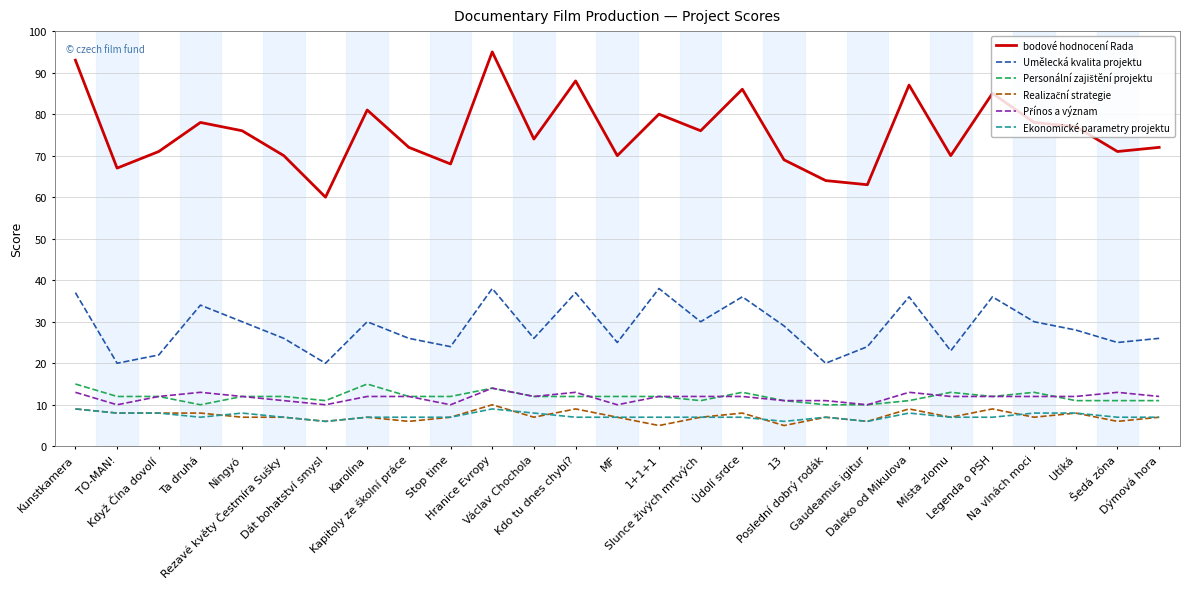

Which series has the largest range (max minus min)?

bodové hodnocení Rada